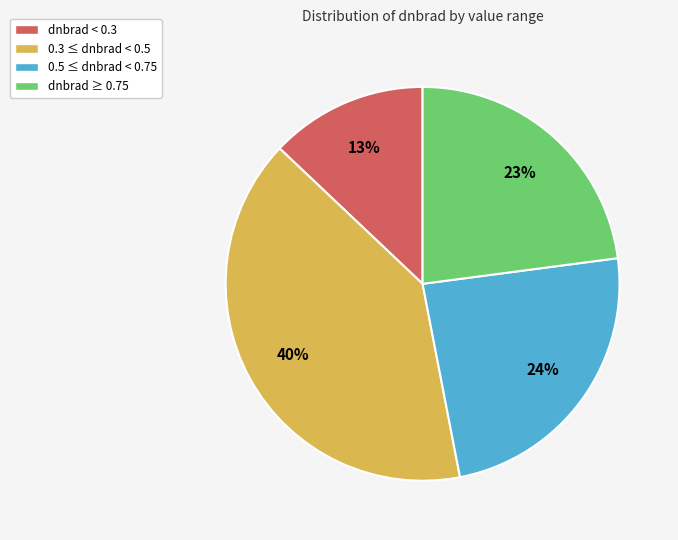

What is the ratio of the value at dnbrad ≥ 0.75 to the value at 0.5 ≤ dnbrad < 0.75?

1.0